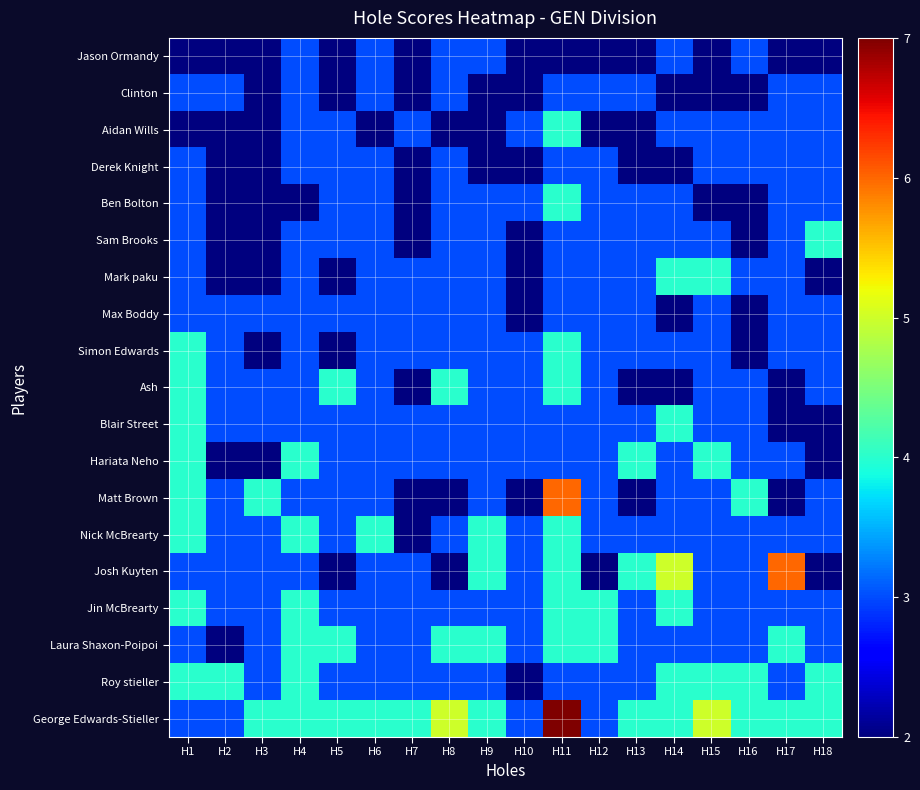

Which series has the largest total across all categories?

George Edwards-Stieller